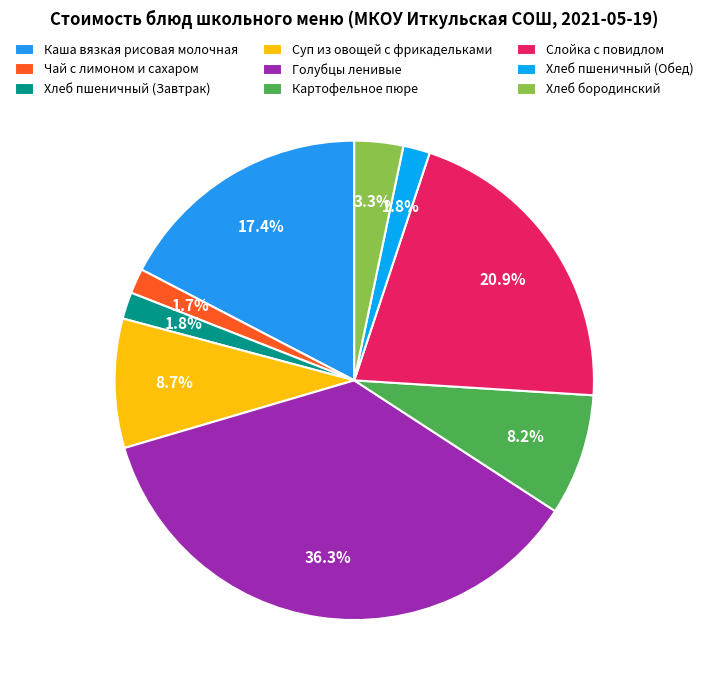

Does Чай с лимоном и сахаром represent more than half of the total?

No